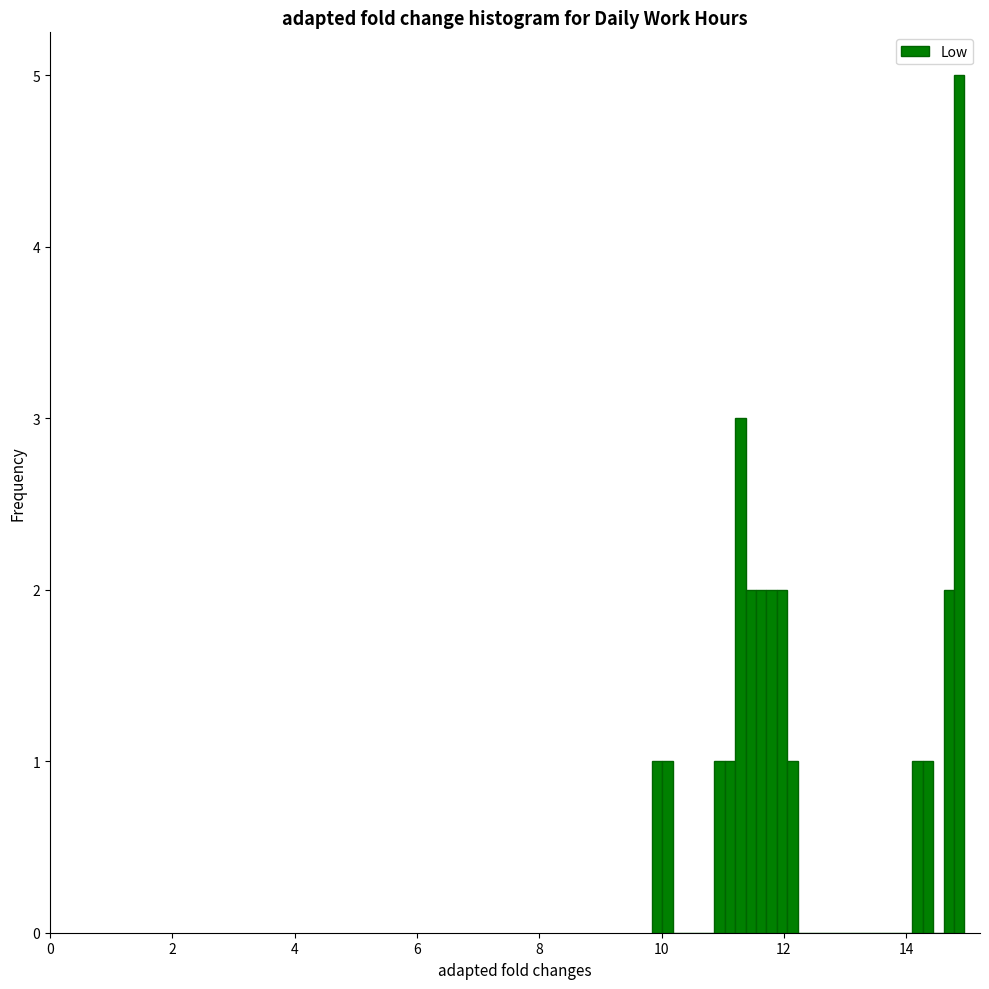

Around what value on the x-axis is the tallest bar? Give the approximate position of its centre, as read against the axis.

14.8